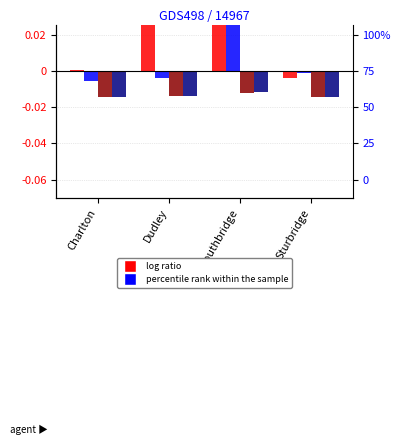

Which label corresponds to the smallest value in the chart?

Sturbridge